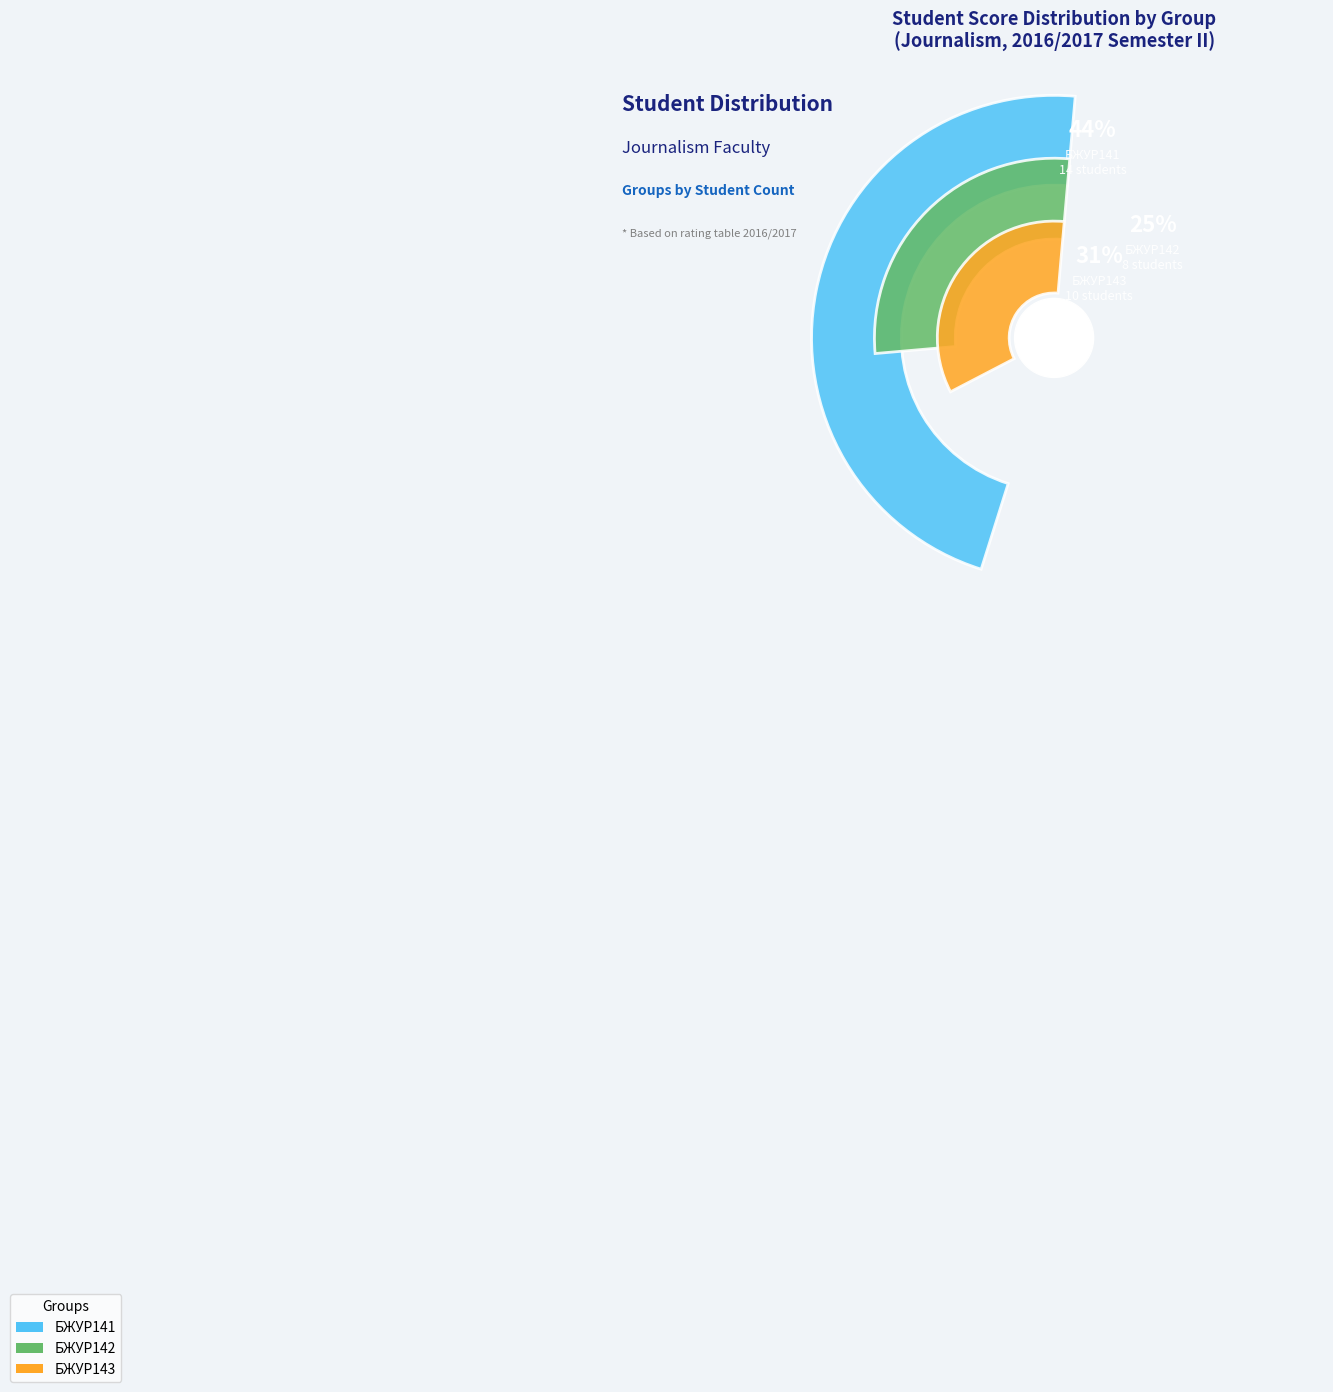

Does any single category account for the majority?

No